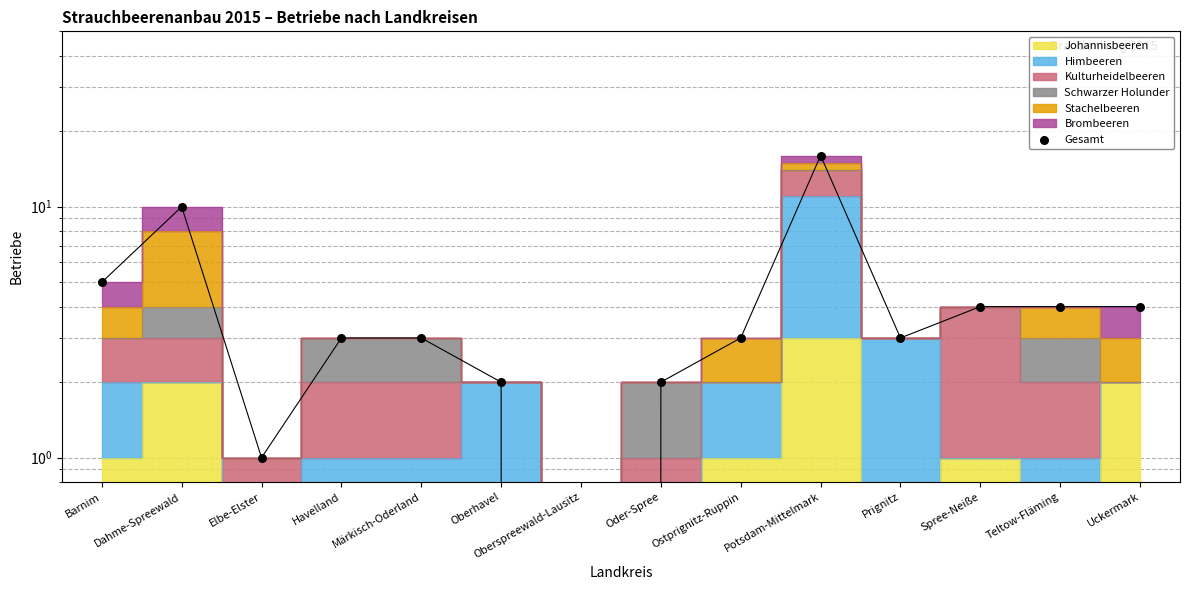

Between Oberspreewald-Lausitz and Oder-Spree, which is larger?

Oder-Spree